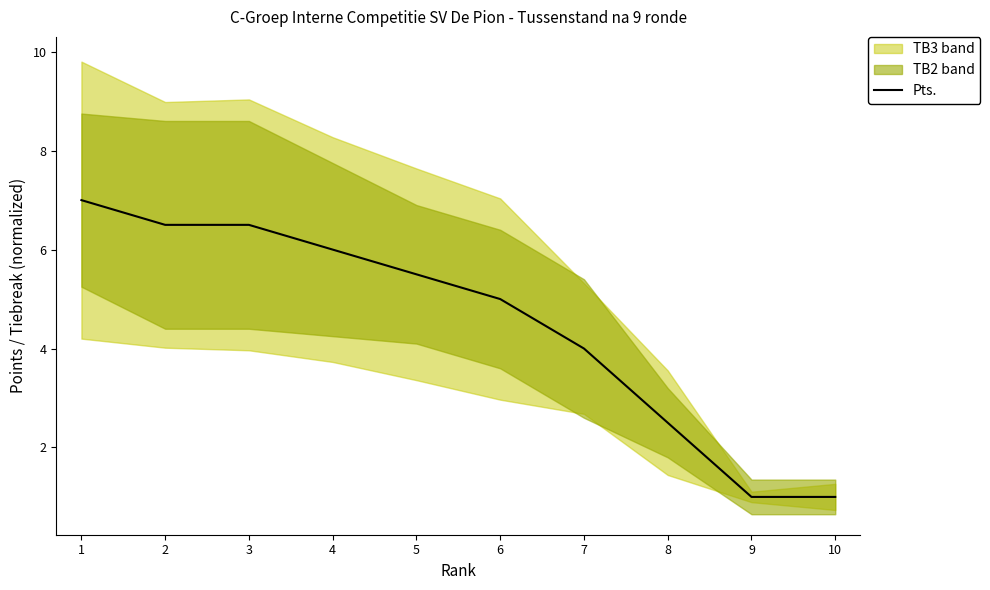

Reading right to left, extract all data points from this chart.

10=1.0	9=1.0	8=2.5	7=4.0	6=5.0	5=5.5	4=6.0	3=6.5	2=6.5	1=7.0